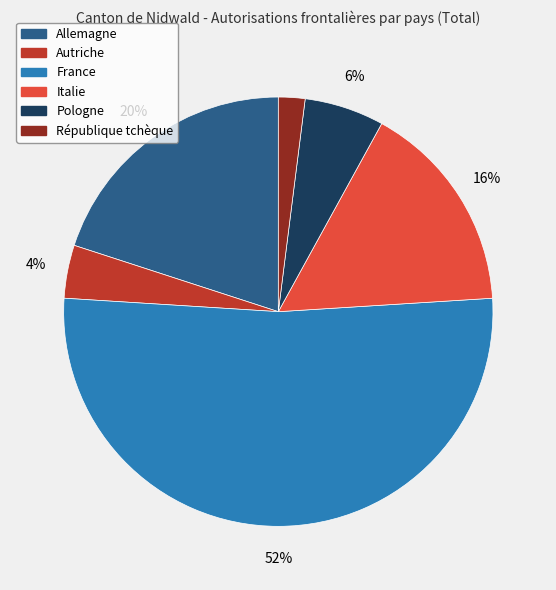

To the nearest percent, what is the average slice percentage?

17%